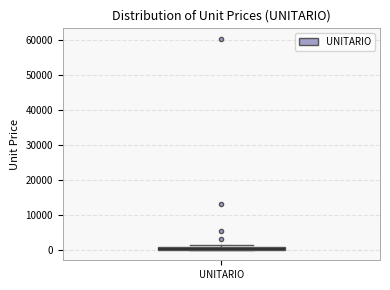

Where is the lower edge of the box for UNITARIO on the y-axis? The values are not printed on the chart, so give them approximately, as read against the axis.

0